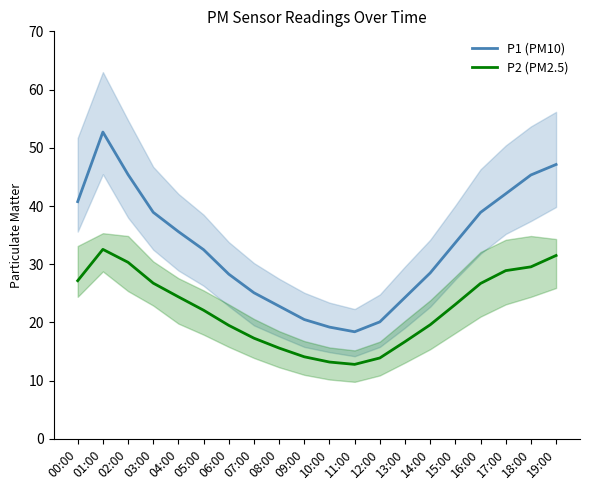

At which label does P1 (PM10) reach its peak?

01:00